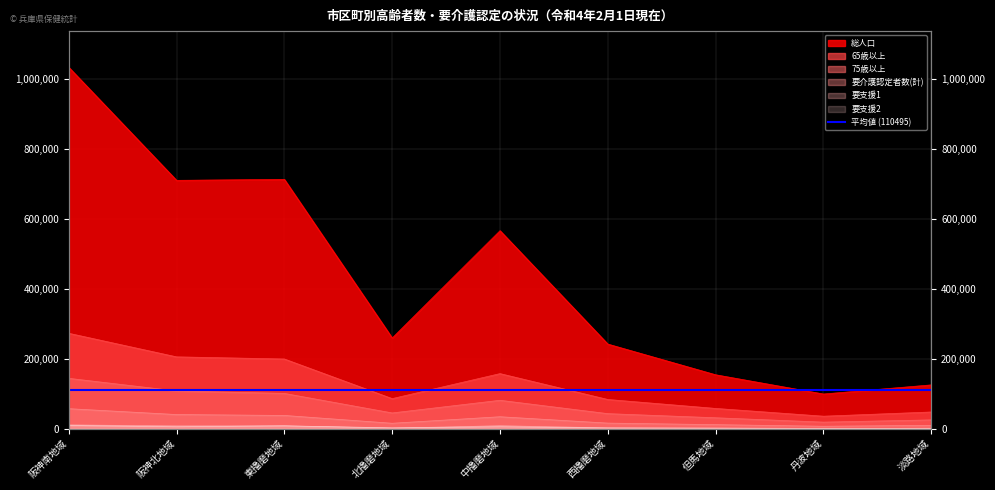

What is the value of the 要介護認定者数(計) point at the 8th from the left?

7127